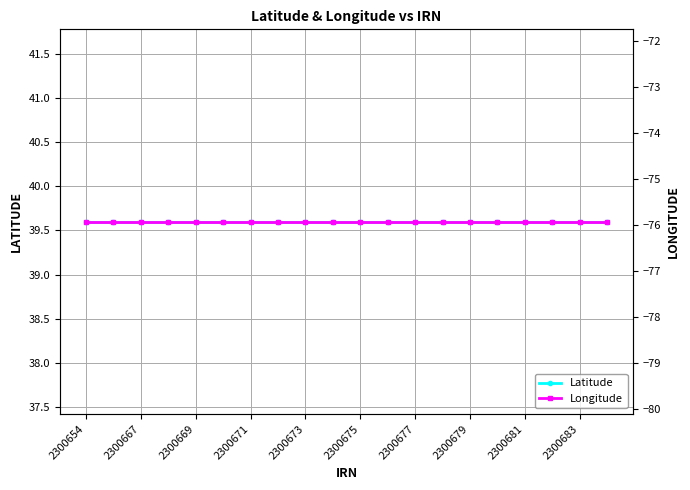

What position from the left is 13?

14